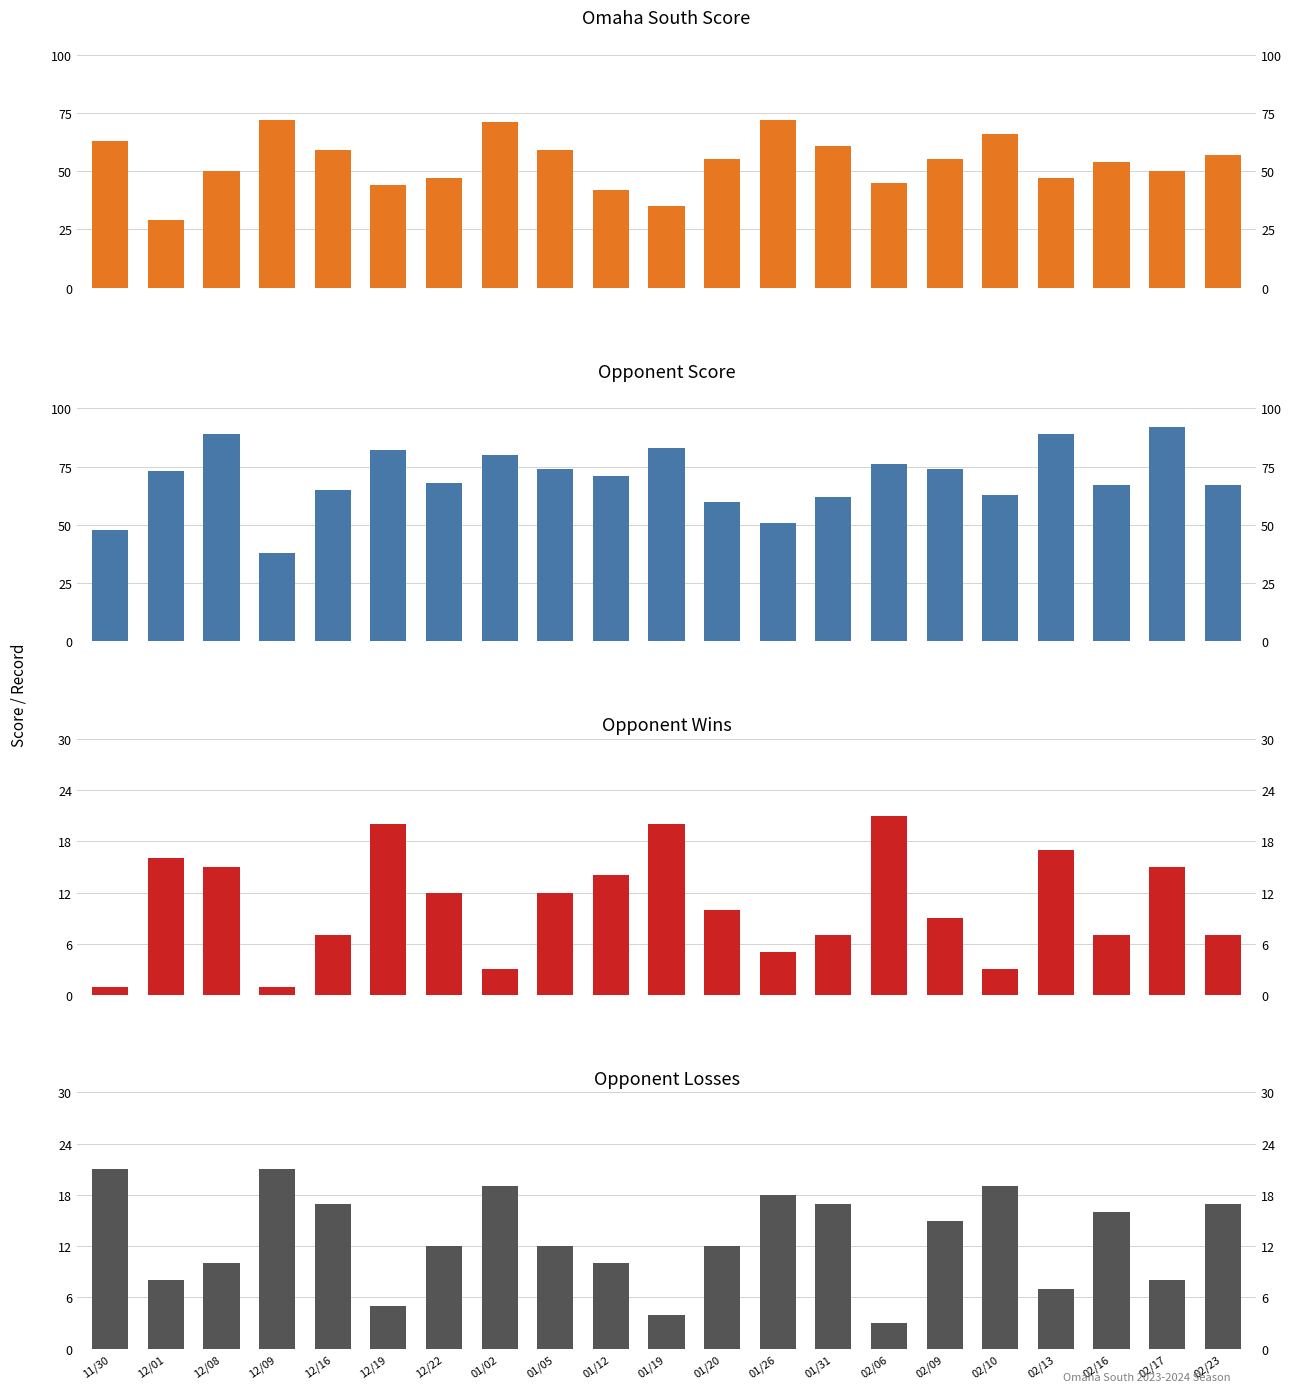

What is the maximum value for Opponent Score?

92